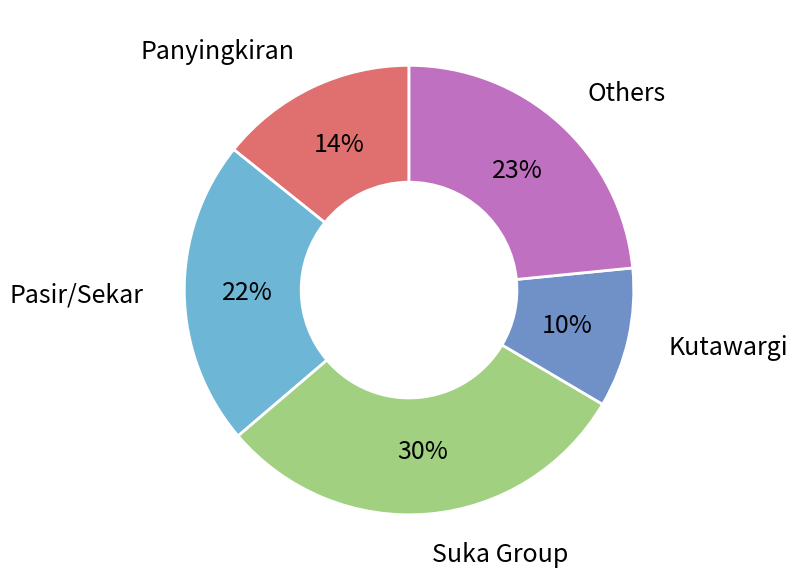

What is the ratio of the value at Pasir/Sekar to the value at Kutawargi?

2.2